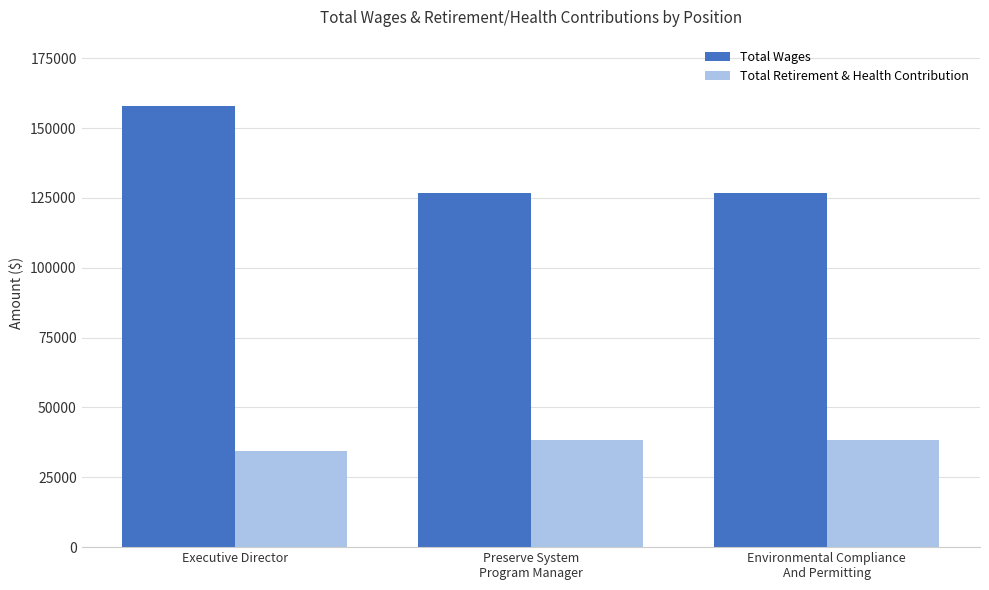

Which category has the highest value across all series?

Executive Director